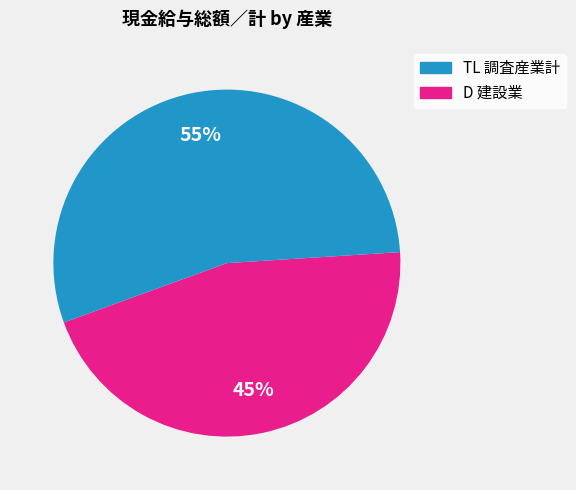

Is there a majority slice in this chart?

Yes